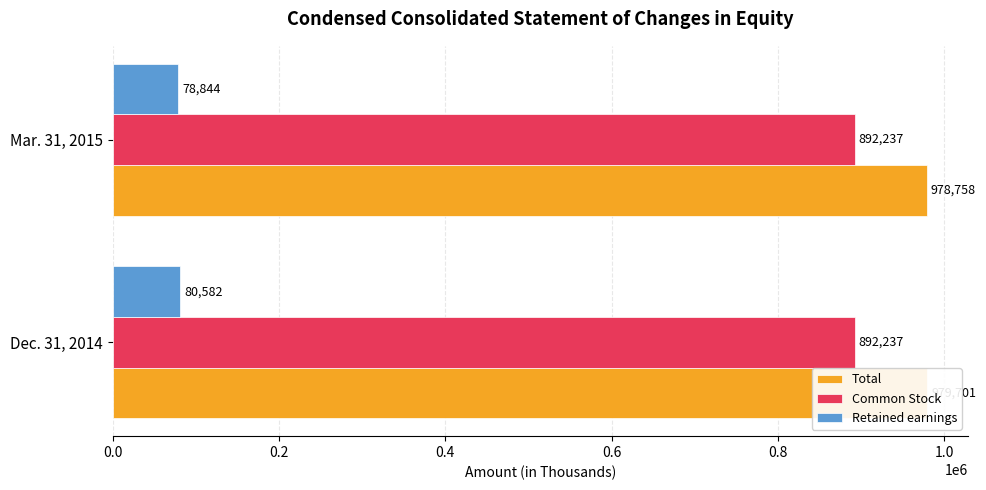

How many Retained earnings values are between 78844 and 80582?

2